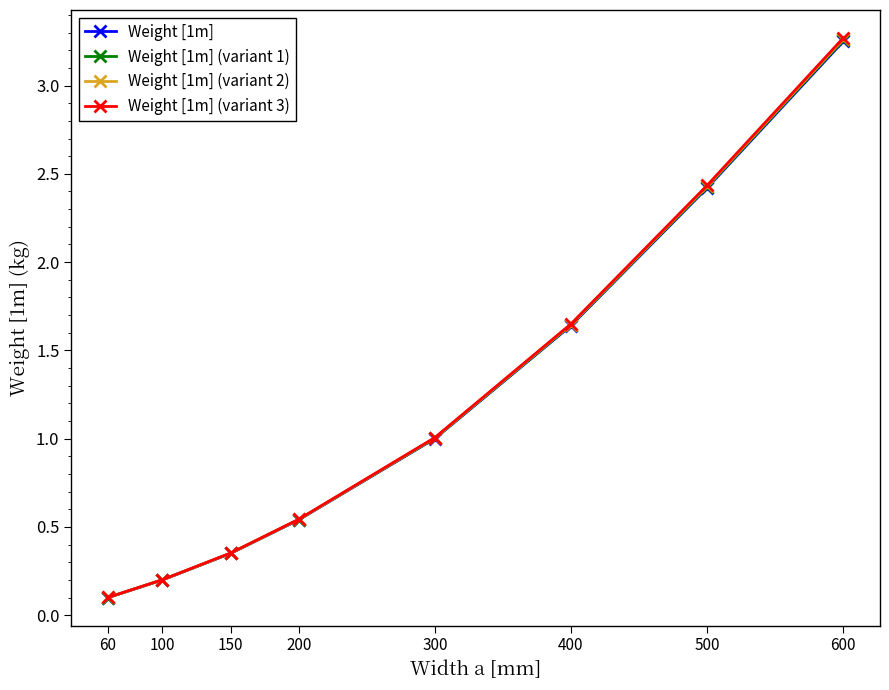

How many lines are shown in the chart?

4